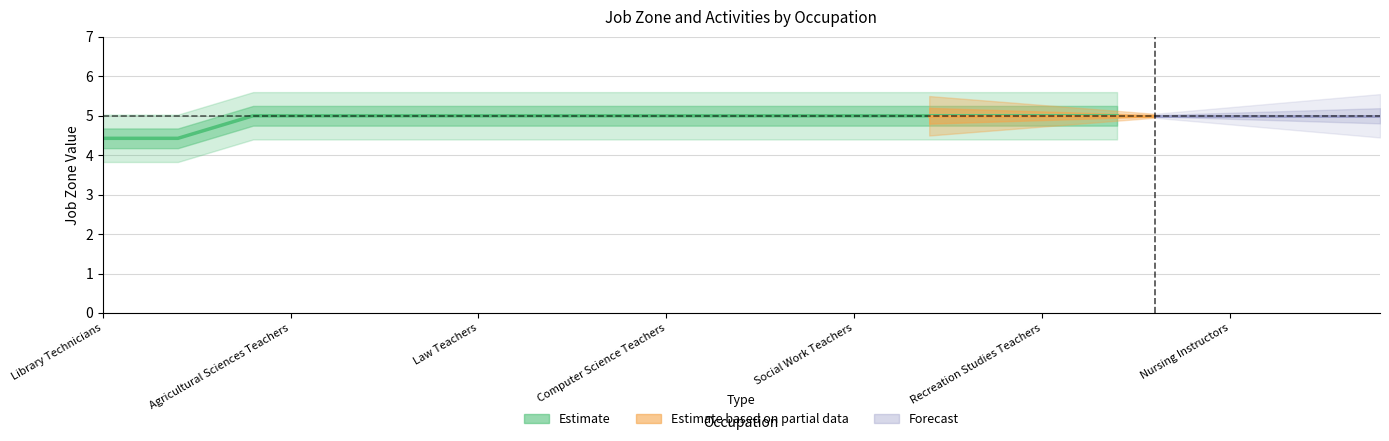

Is this an area chart (filled region under the line)?

No